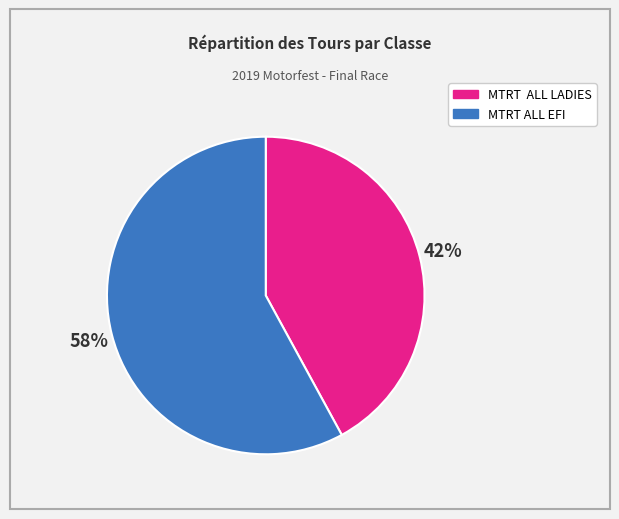

To the nearest percent, what is the difference between the largest and smallest slice percentages?

16%